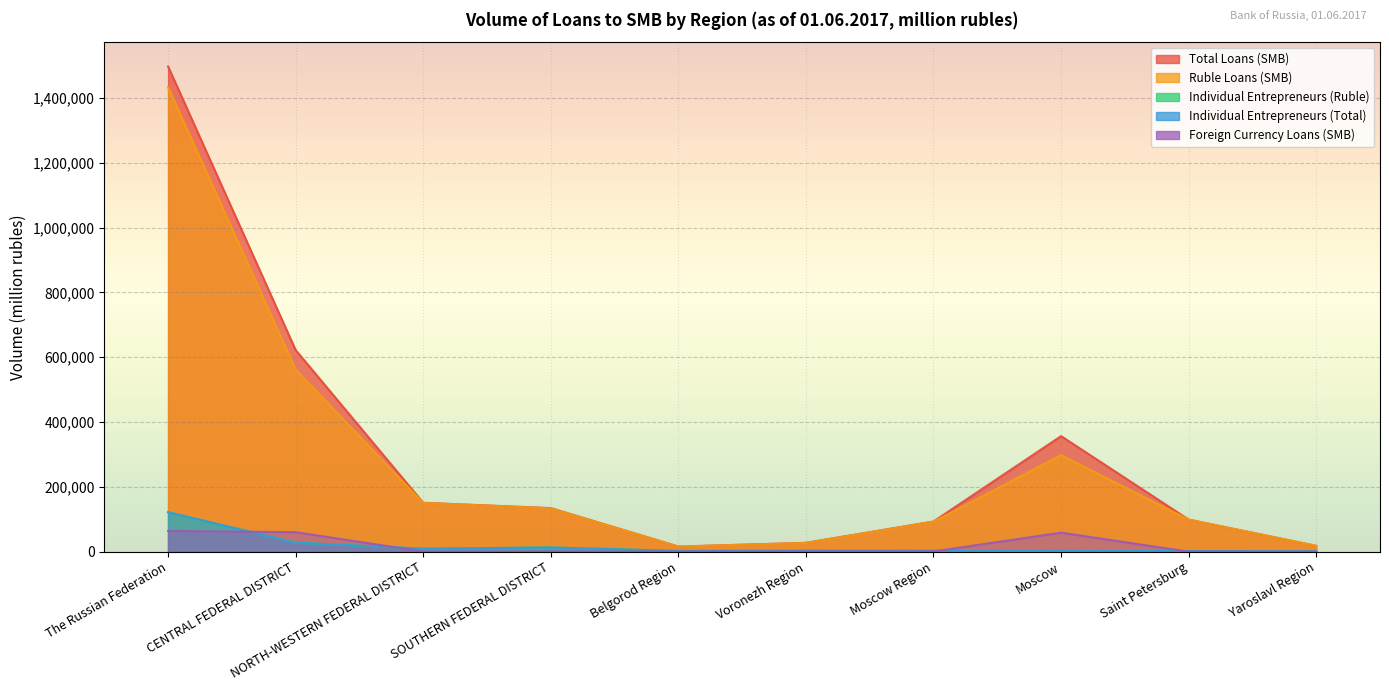

Where does the Individual Entrepreneurs (Total) series first go above 2850?

The Russian Federation